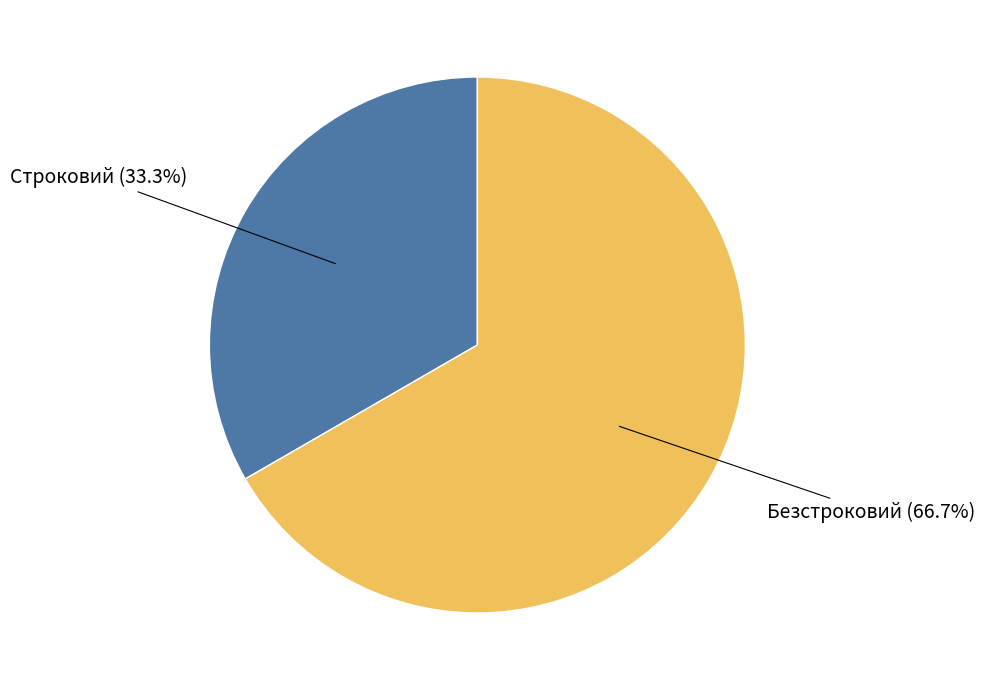

To the nearest percent, what is the difference between the largest and smallest slice percentages?

33%